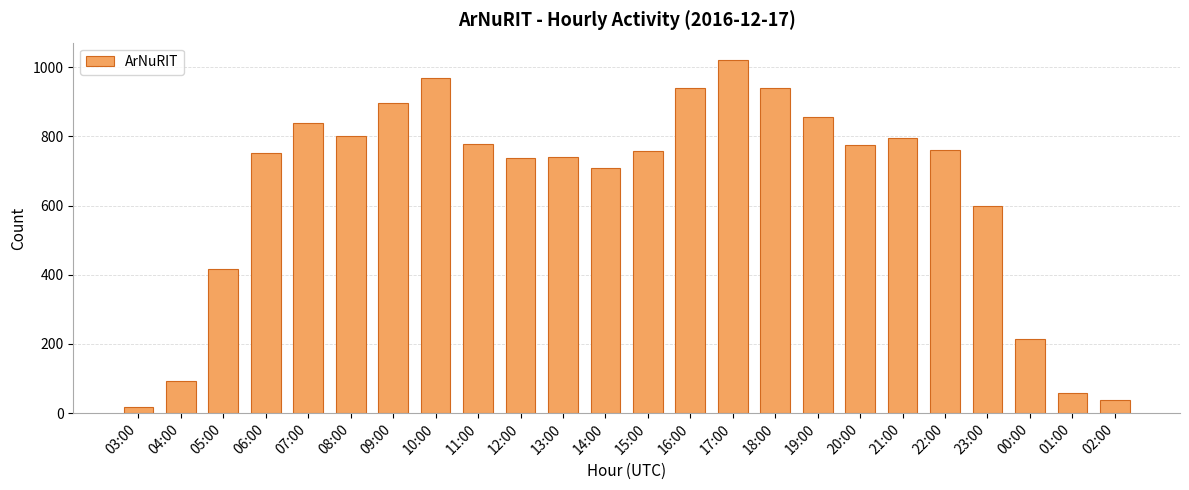

Between 07:00 and 06:00, which is larger?

07:00